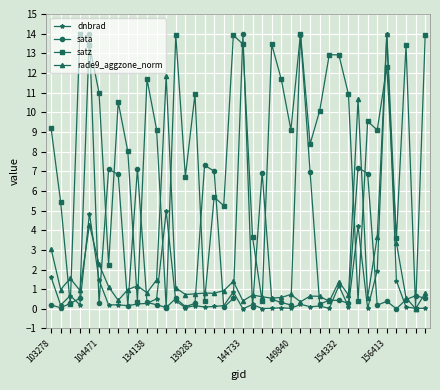

What is the difference between the maximum and minimum values in the sata series?

14.0